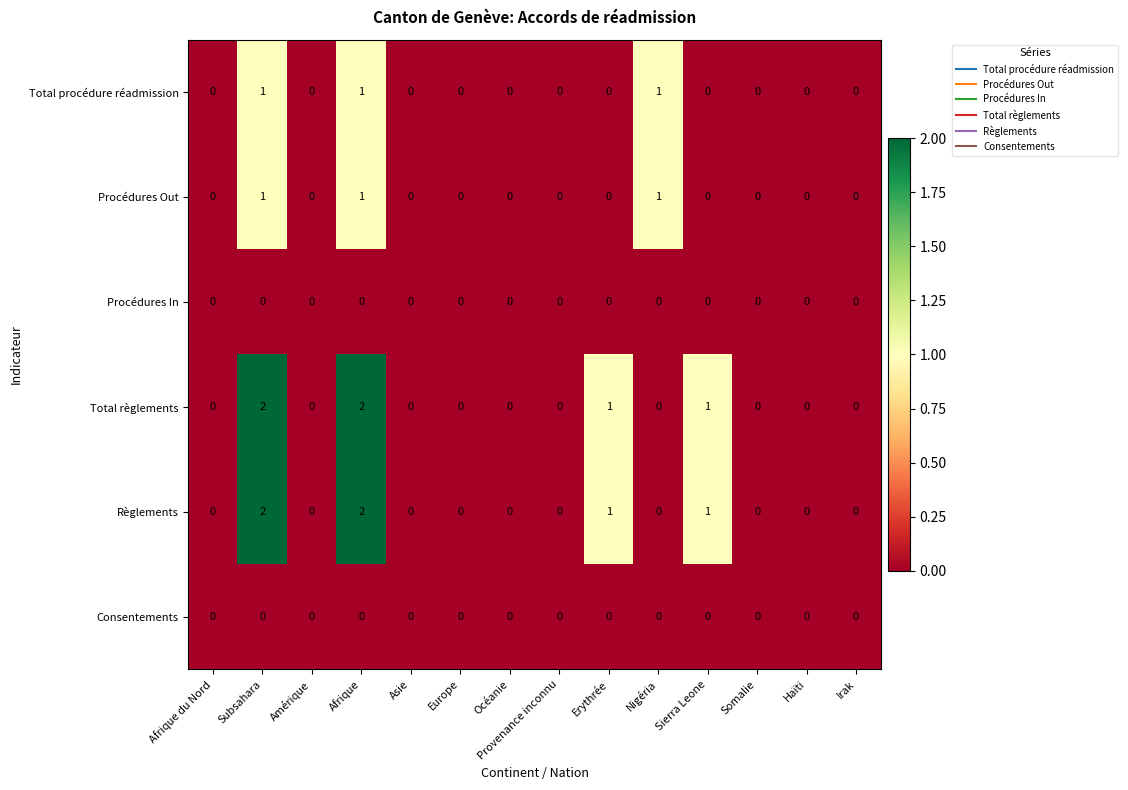

How many Total procédure réadmission values are between 0 and 1?

14